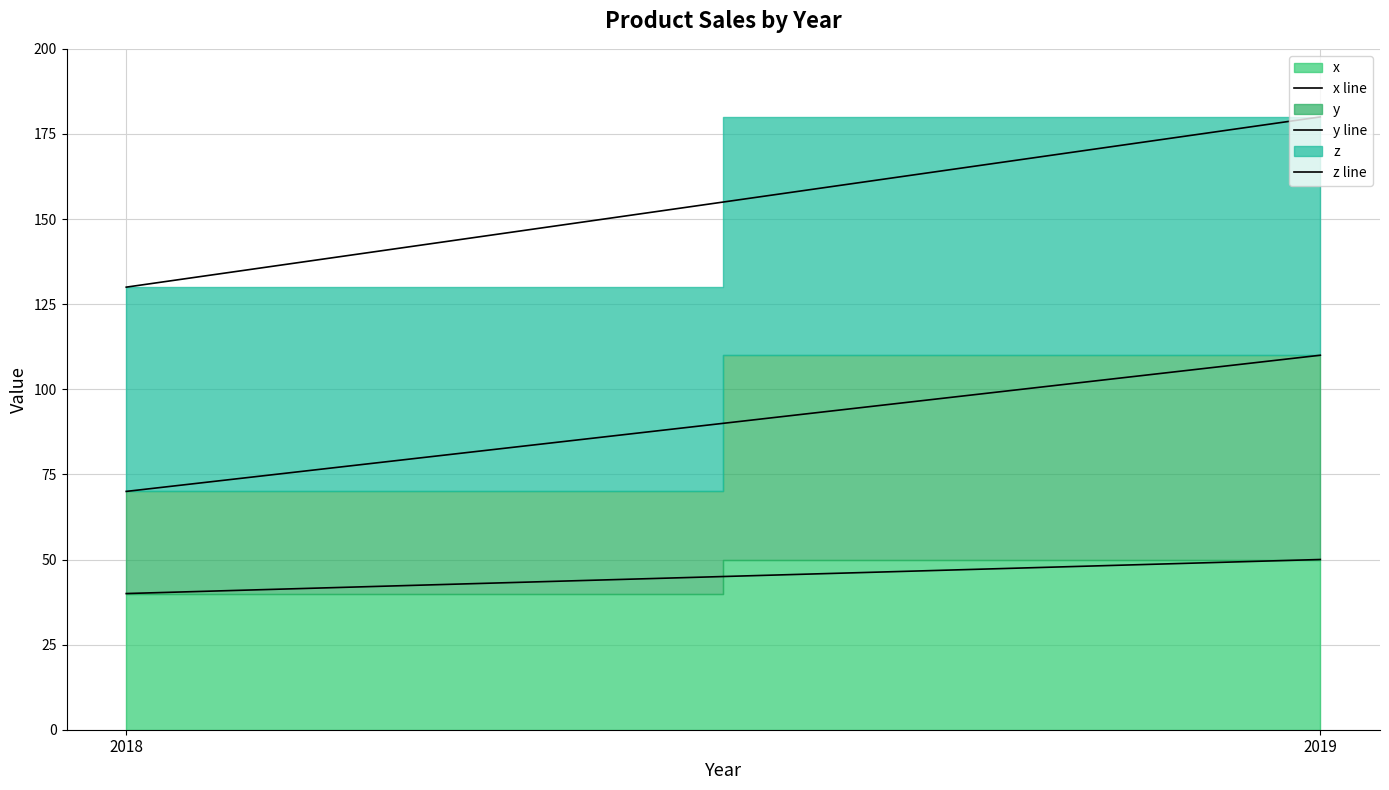

At which label is y line closest to 90?

2018